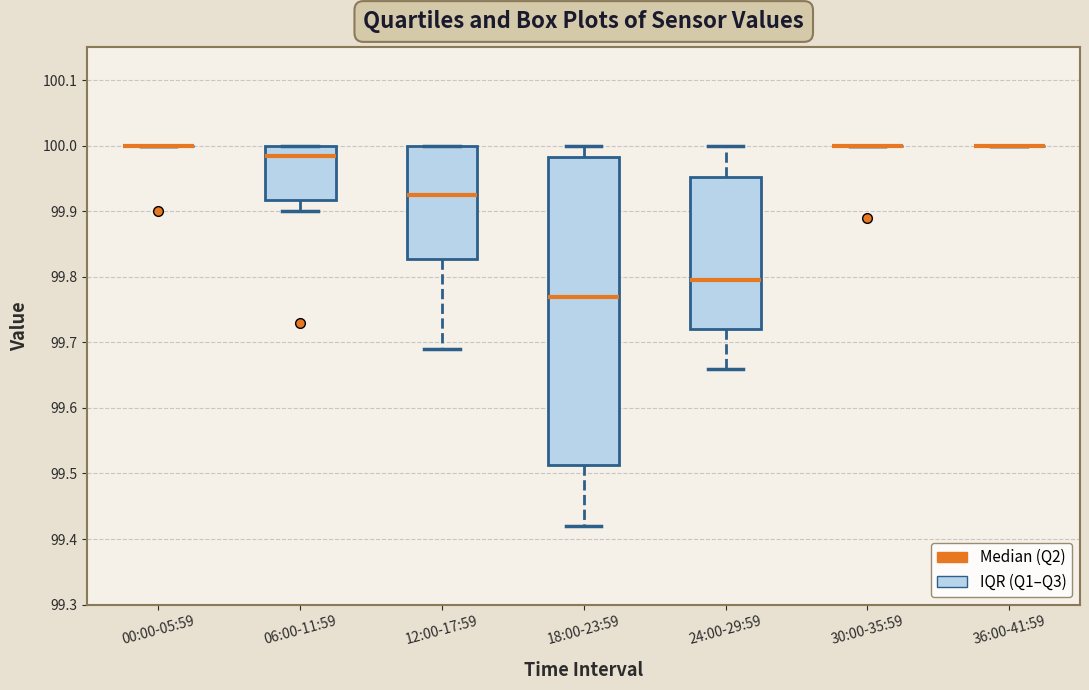

Reading left to right, read every box against the y-axis: the position of its median line, the range the box covers, and the ends of its whiskers. The values are not printed on the chart, so give them approximately, as read against the axis.

00:00-05:59: box collapsed to a line at 100.00, whiskers 100.00 to 100.00
06:00-11:59: median 99.99, box 99.92 to 100.00, whiskers 99.90 to 100.00
12:00-17:59: median 99.93, box 99.83 to 100.00, whiskers 99.69 to 100.00
18:00-23:59: median 99.77, box 99.51 to 99.98, whiskers 99.42 to 100.00
24:00-29:59: median 99.80, box 99.72 to 99.95, whiskers 99.66 to 100.00
30:00-35:59: box collapsed to a line at 100.00, whiskers 100.00 to 100.00
36:00-41:59: box collapsed to a line at 100.00, whiskers 100.00 to 100.00